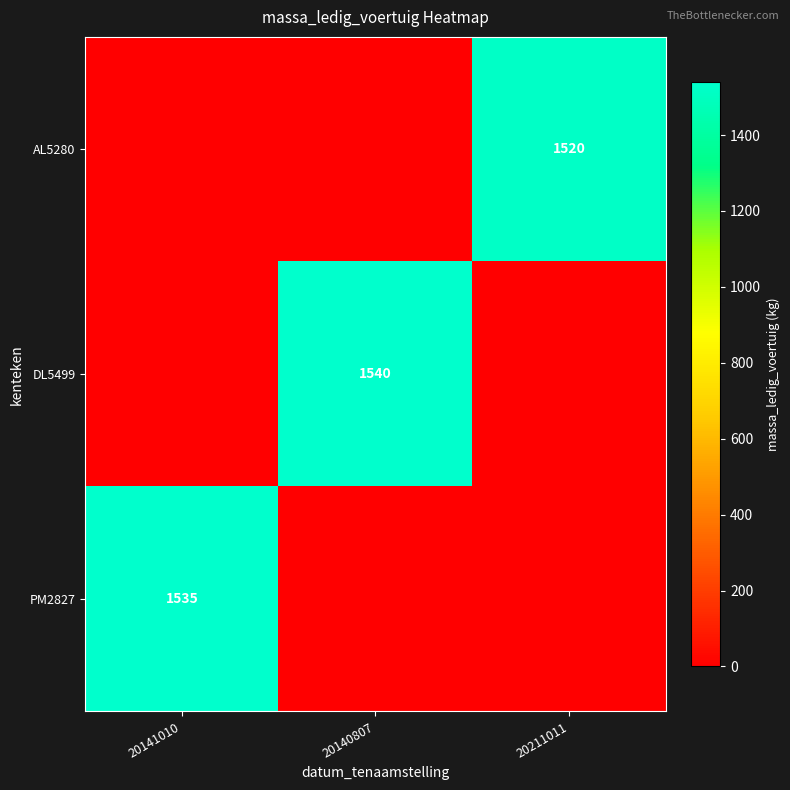

Between 20140807 and 20211011, which is larger?

20211011